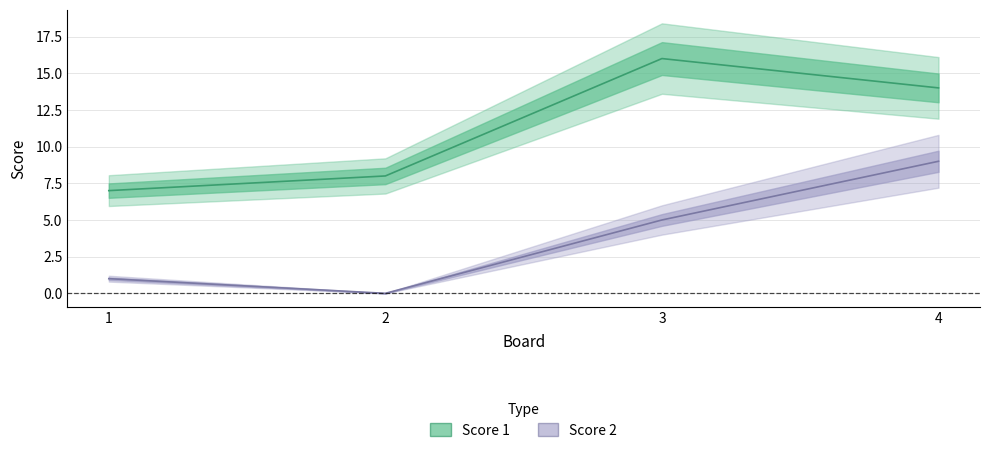

Reading right to left, list all the values displayed in this chart.

Score 1: 4=14	3=16	2=8	1=7
Score 2: 4=9	3=5	2=0	1=1